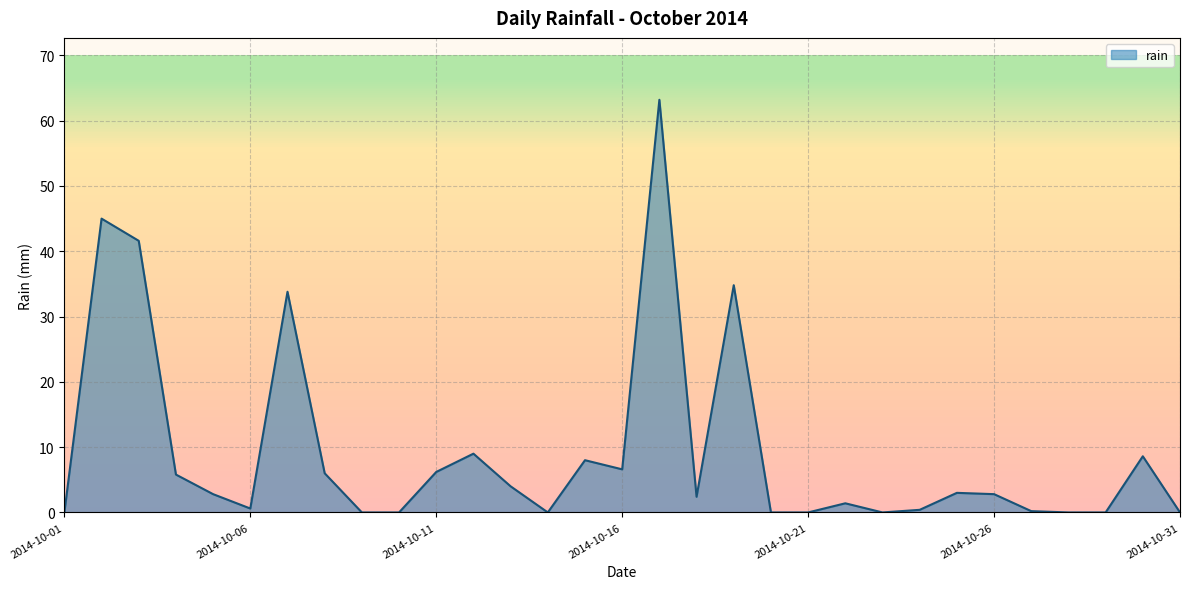

Rank the categories by value from lowest to highest.

2014-10-01, 2014-10-09, 2014-10-10, 2014-10-14, 2014-10-20, 2014-10-21, 2014-10-23, 2014-10-28, 2014-10-29, 2014-10-31, 2014-10-27, 2014-10-24, 2014-10-06, 2014-10-22, 2014-10-18, 2014-10-05, 2014-10-26, 2014-10-25, 2014-10-13, 2014-10-04, 2014-10-08, 2014-10-11, 2014-10-16, 2014-10-15, 2014-10-30, 2014-10-12, 2014-10-07, 2014-10-19, 2014-10-03, 2014-10-02, 2014-10-17